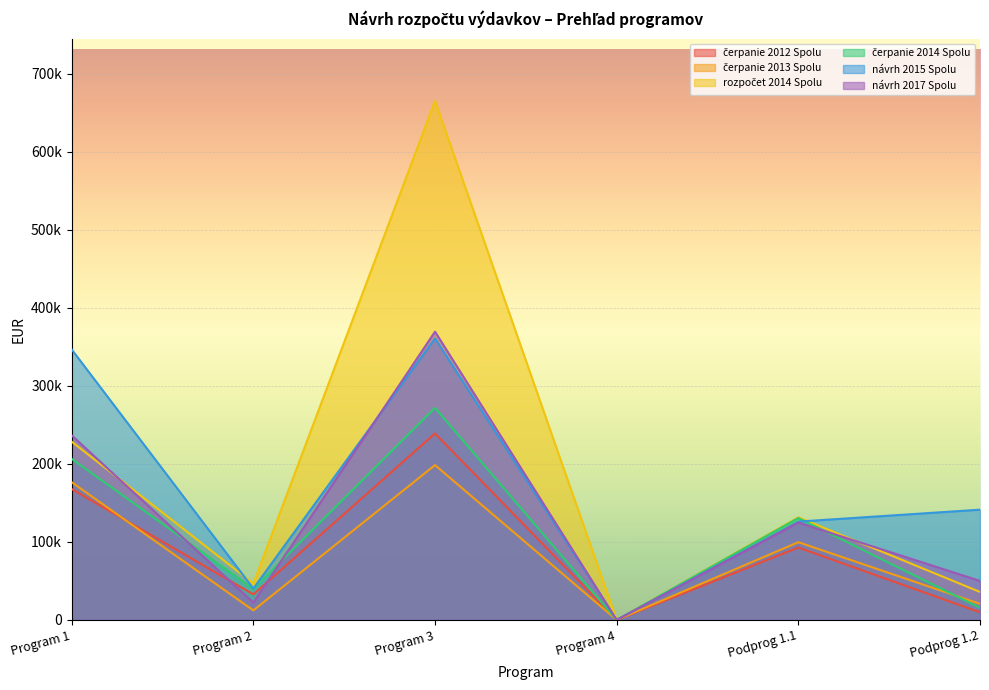

Is it true that čerpanie 2014 Spolu equals 39766.9 at Program 2?

True